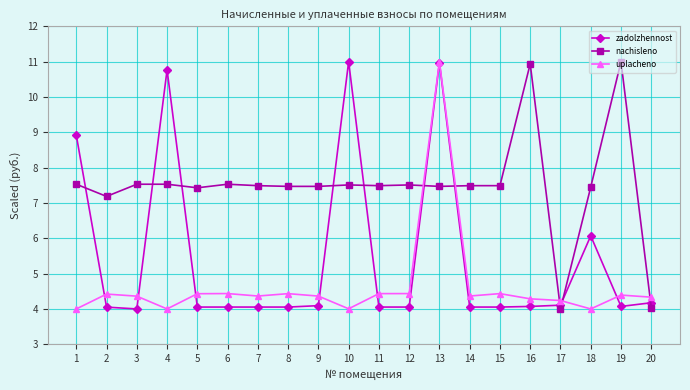

What value does the uplacheno series have at 18?

4.0